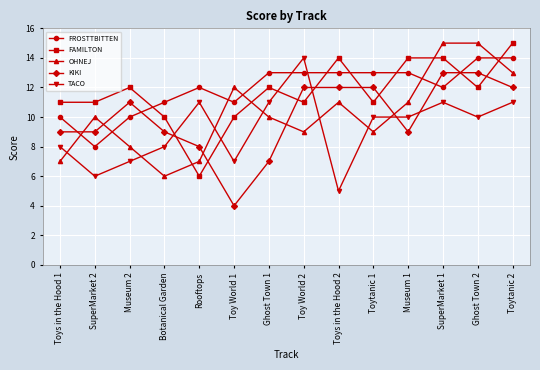

What are all the series names shown in the legend?

FROSTTBITTEN, FAMILTON, OHNEJ, KIKI, TACO